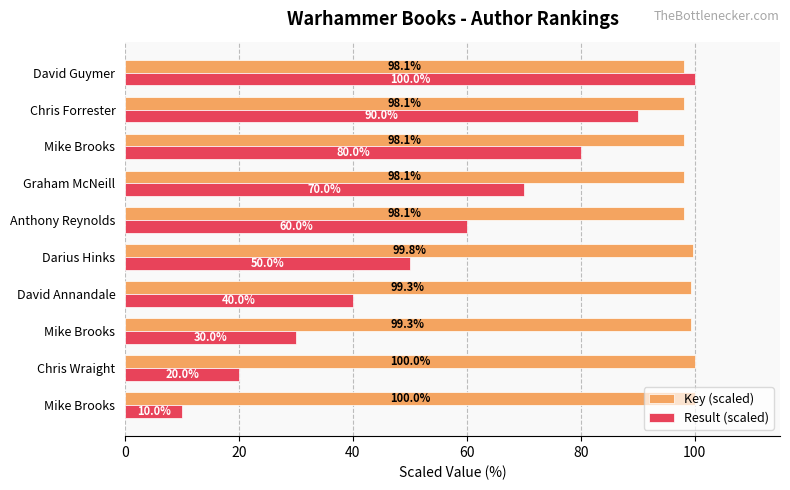

What are all the series names shown in the legend?

Key (scaled), Result (scaled)